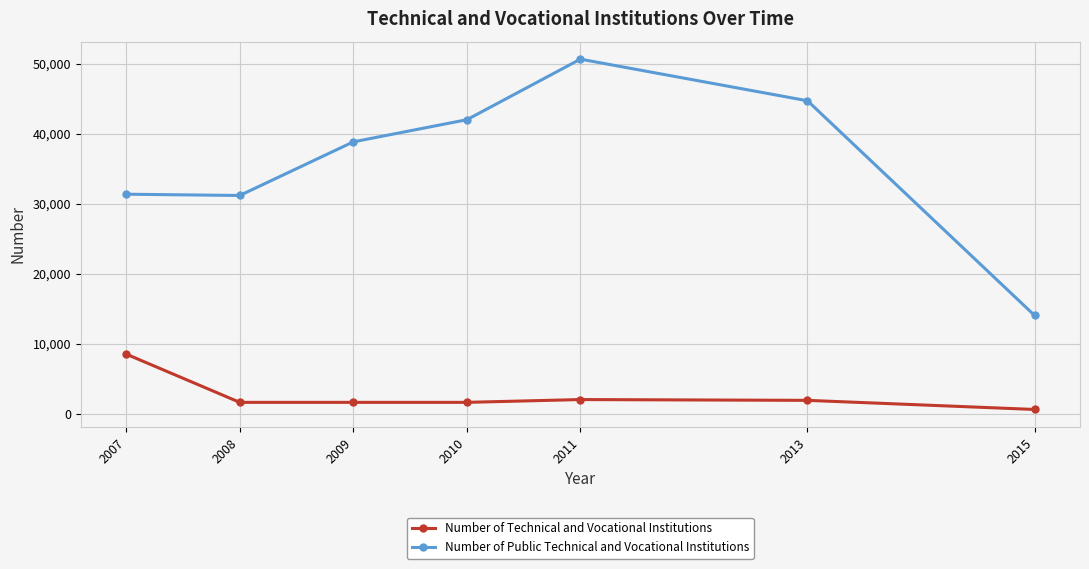

What are all the series names shown in the legend?

Number of Technical and Vocational Institutions, Number of Public Technical and Vocational Institutions